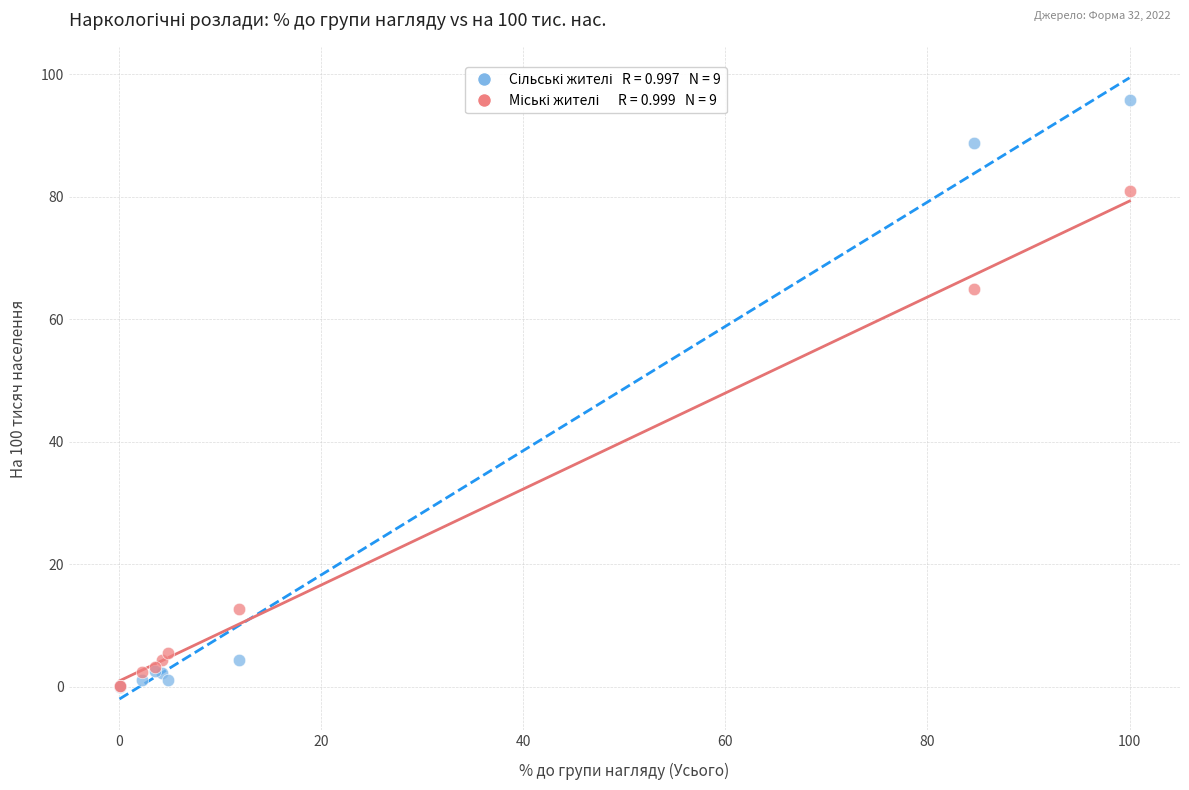

Across all series, what Y value is closest to 47?

65.0